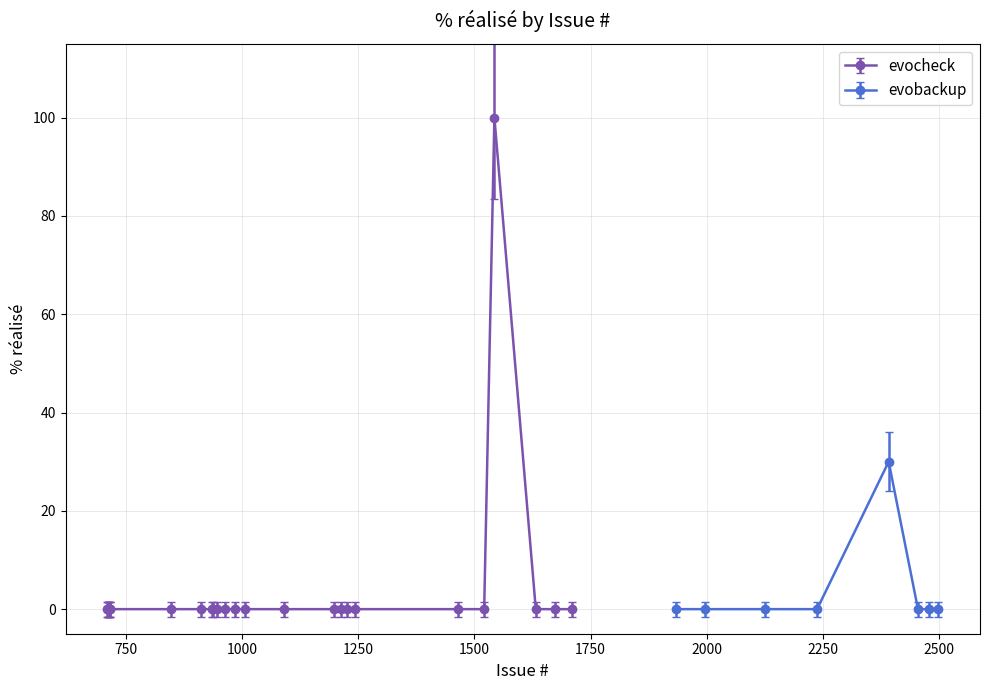

What is the highest value of the evocheck series?

100